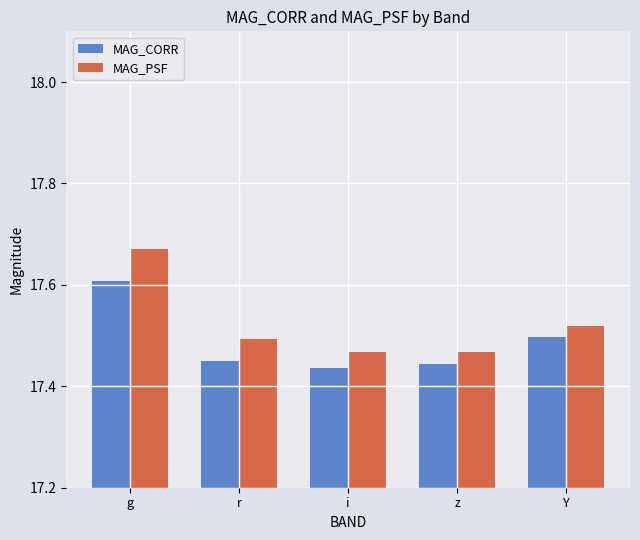

Rank the series by their maximum value, from lowest to highest.

MAG_CORR, MAG_PSF